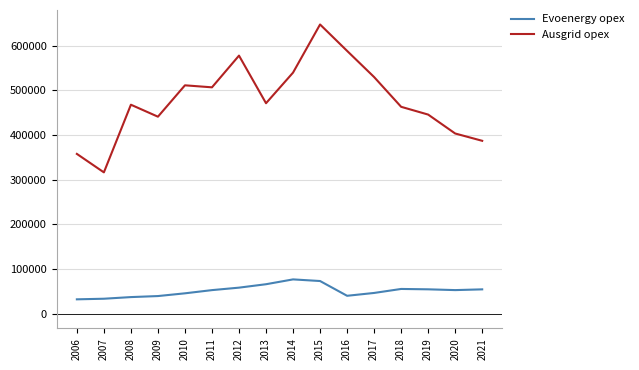

What is the spread (max minus min) of values at 2019?

390728.9